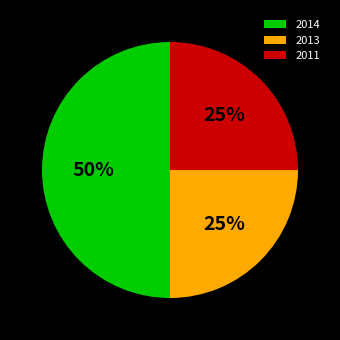

The 2014 slice represents 50% of the pie. True or false?

True